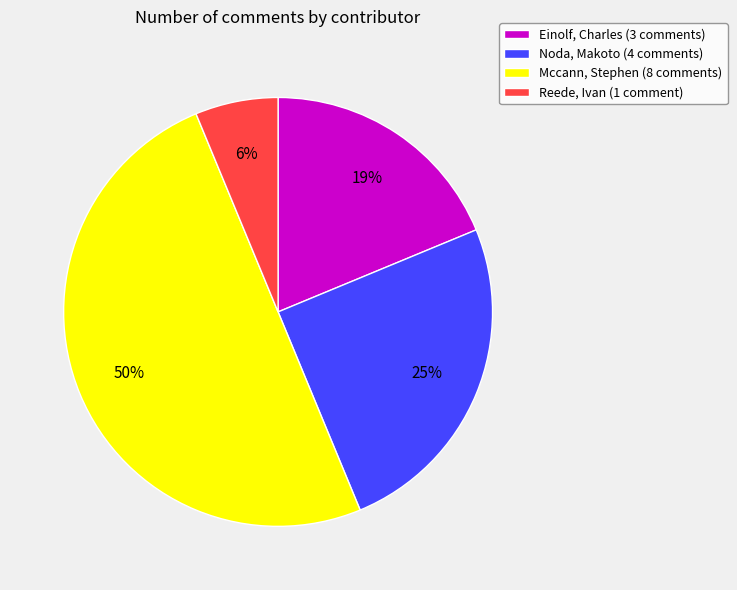

What is the smallest slice in the pie chart?

Reede, Ivan